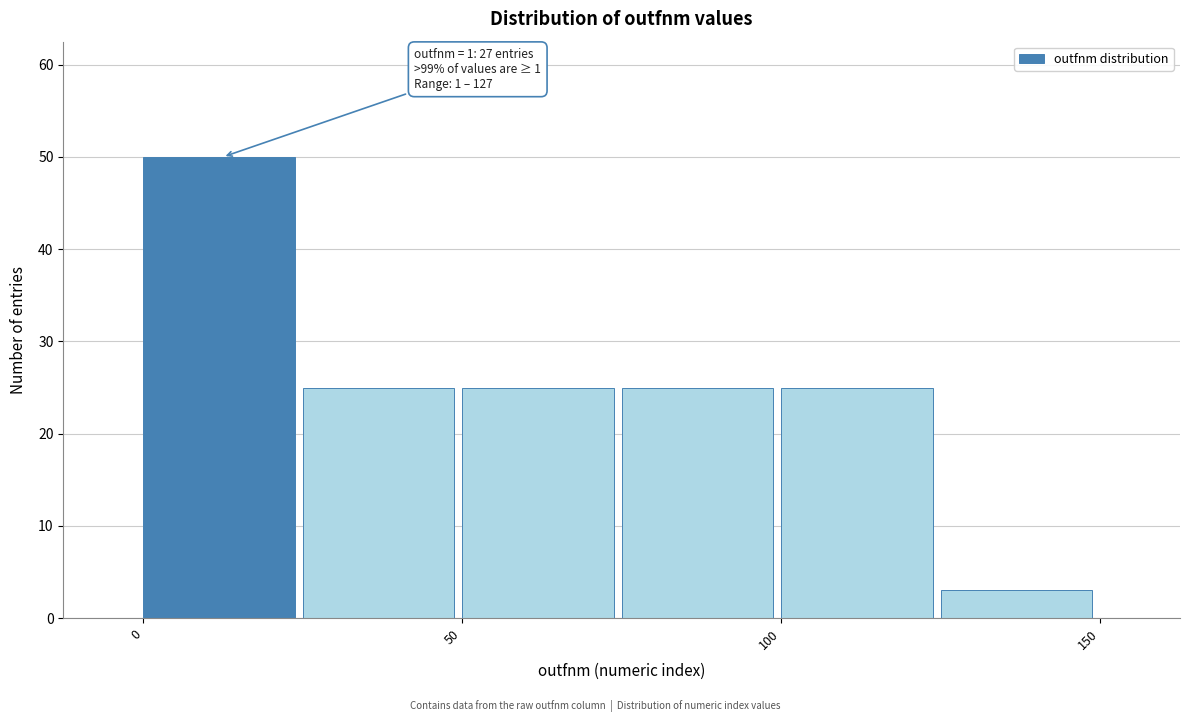

Over which range of the x-axis is the bar tallest?

0 to 25